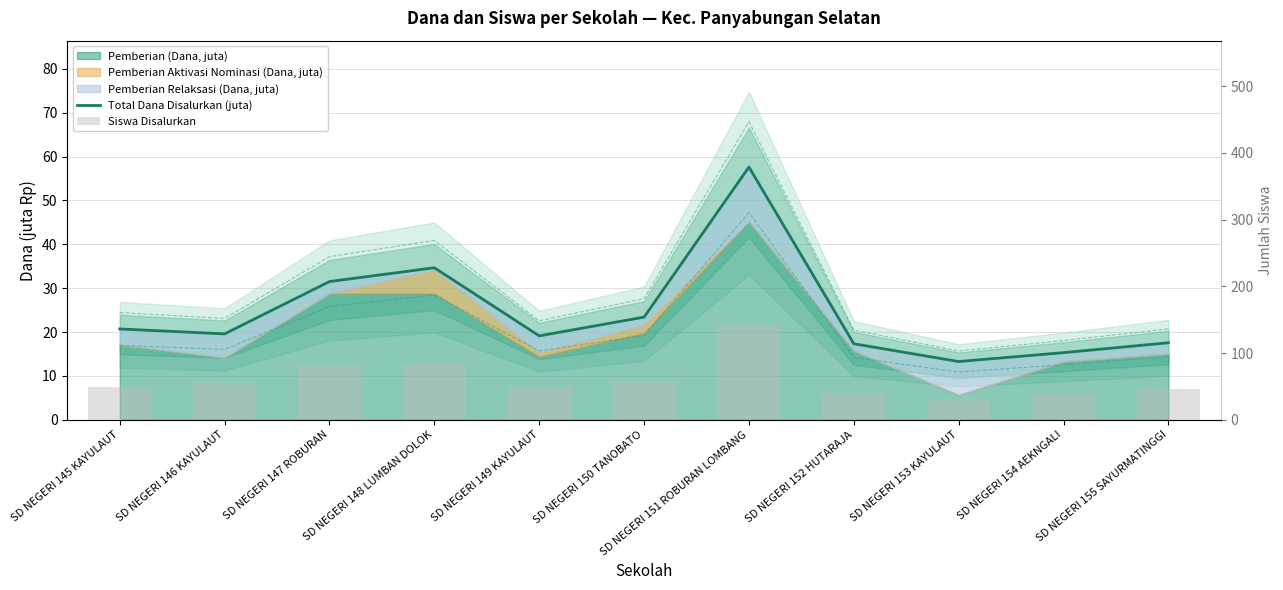

What is the label of the 6th bar from the right?

SD NEGERI 150 TANOBATO